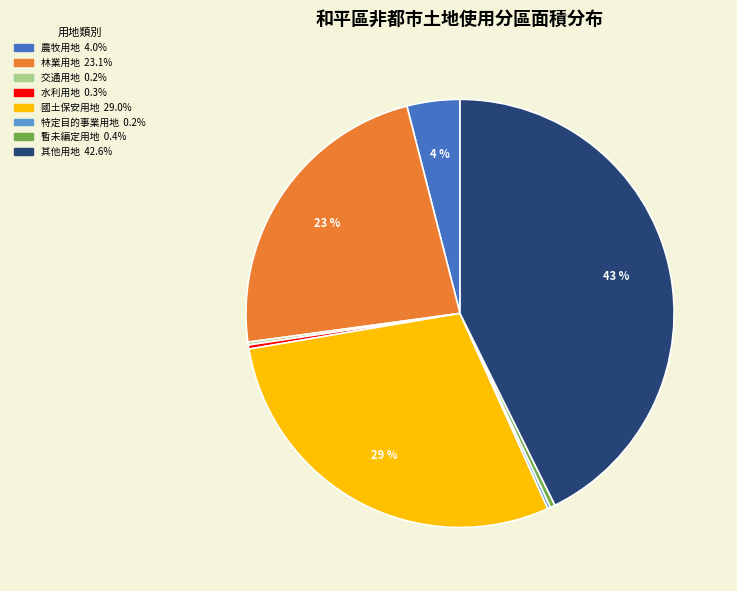

Is there any slice that represents more than half of the pie?

No